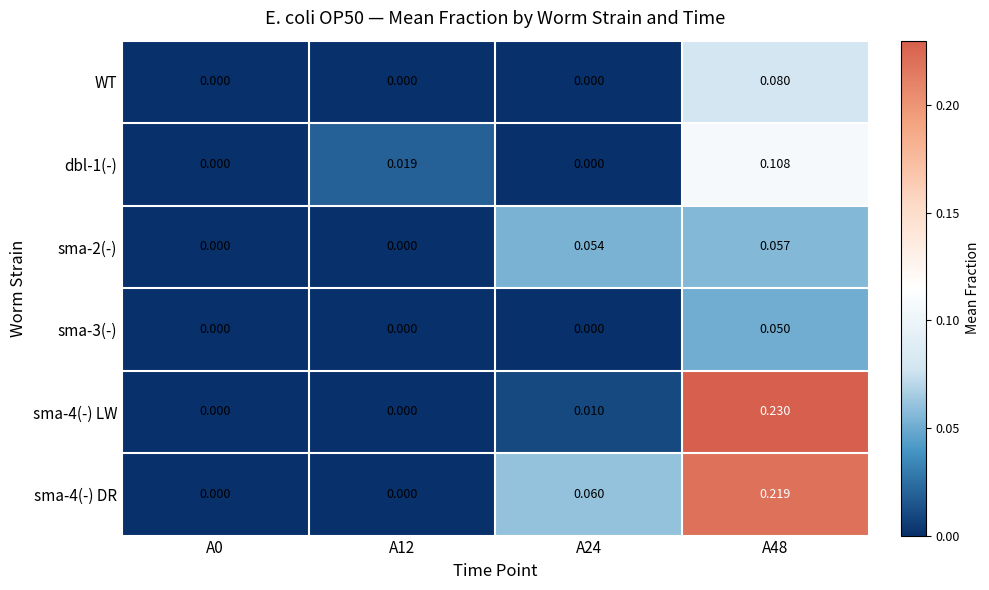

Is the value of WT at A0 greater than the value of sma-4(-) LW at A48?

No